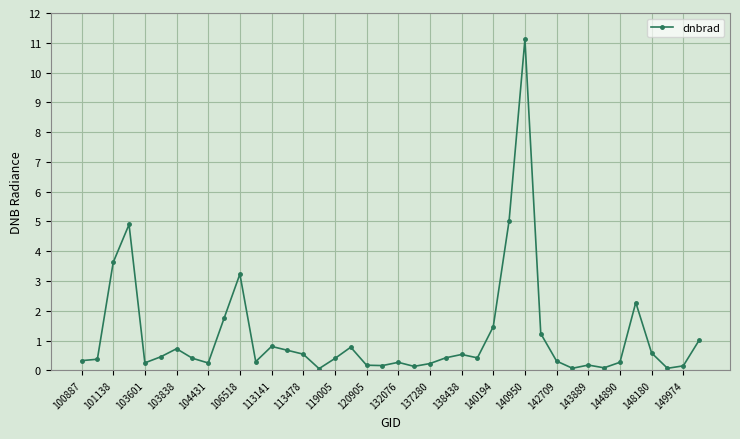

What is the value of the 17th point from the left?

0.4